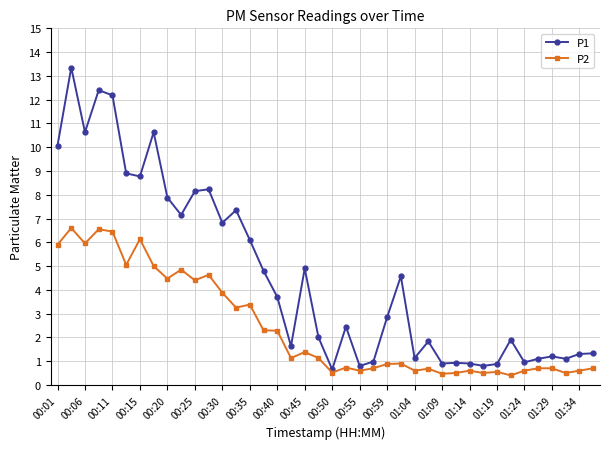

What is the sum of all P2 values?

97.1